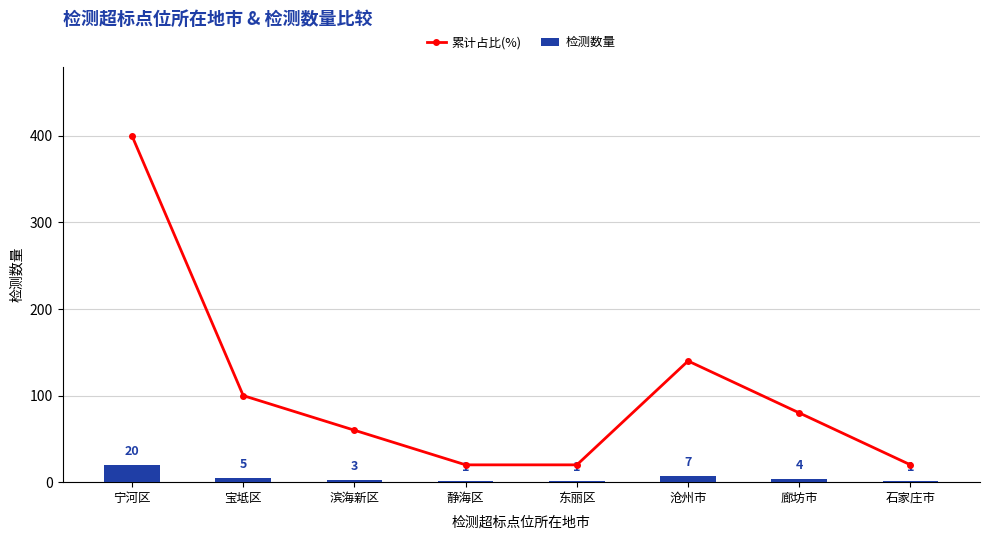

What is the difference between the maximum and minimum values in the 检测数量 series?

19